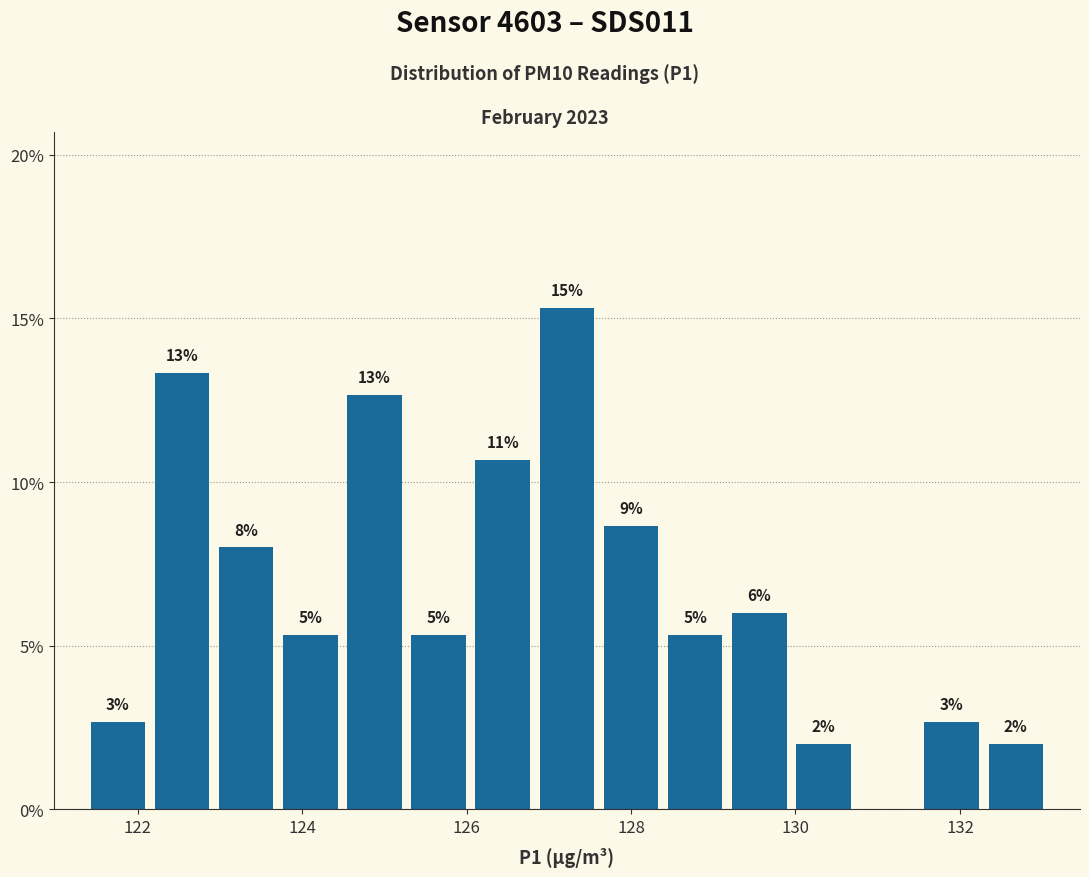

Around what value on the x-axis is the tallest bar? Give the approximate position of its centre, as read against the axis.

127.2